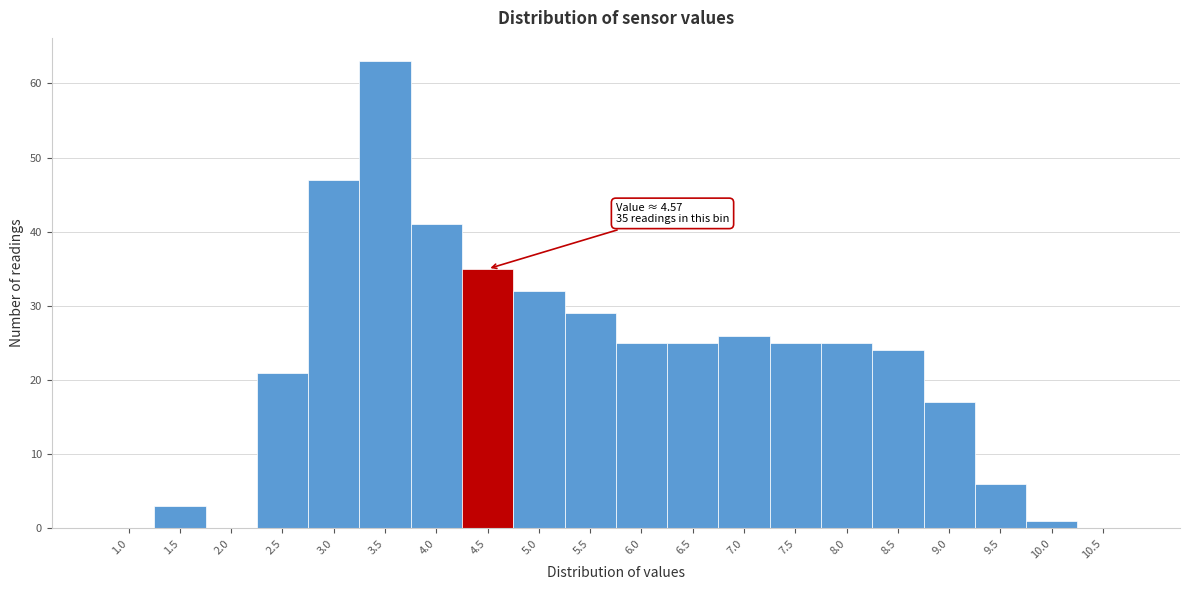

Reading left to right, transcribe all the data shown in this chart.

1.0=0	1.5=3	2.0=0	2.5=21	3.0=47	3.5=63	4.0=41	4.5=35	5.0=32	5.5=29	6.0=25	6.5=25	7.0=26	7.5=25	8.0=25	8.5=24	9.0=17	9.5=6	10.0=1	10.5=0